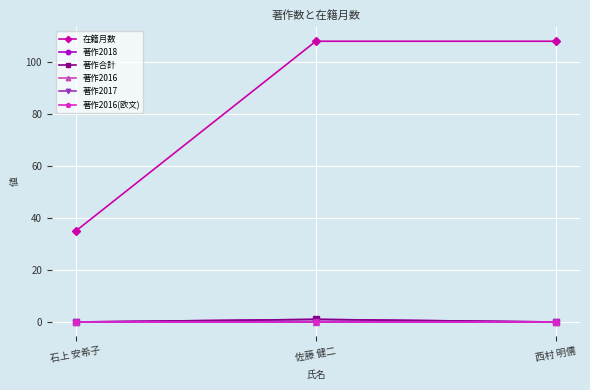

How many data points in 著作2018 are above 0?

1